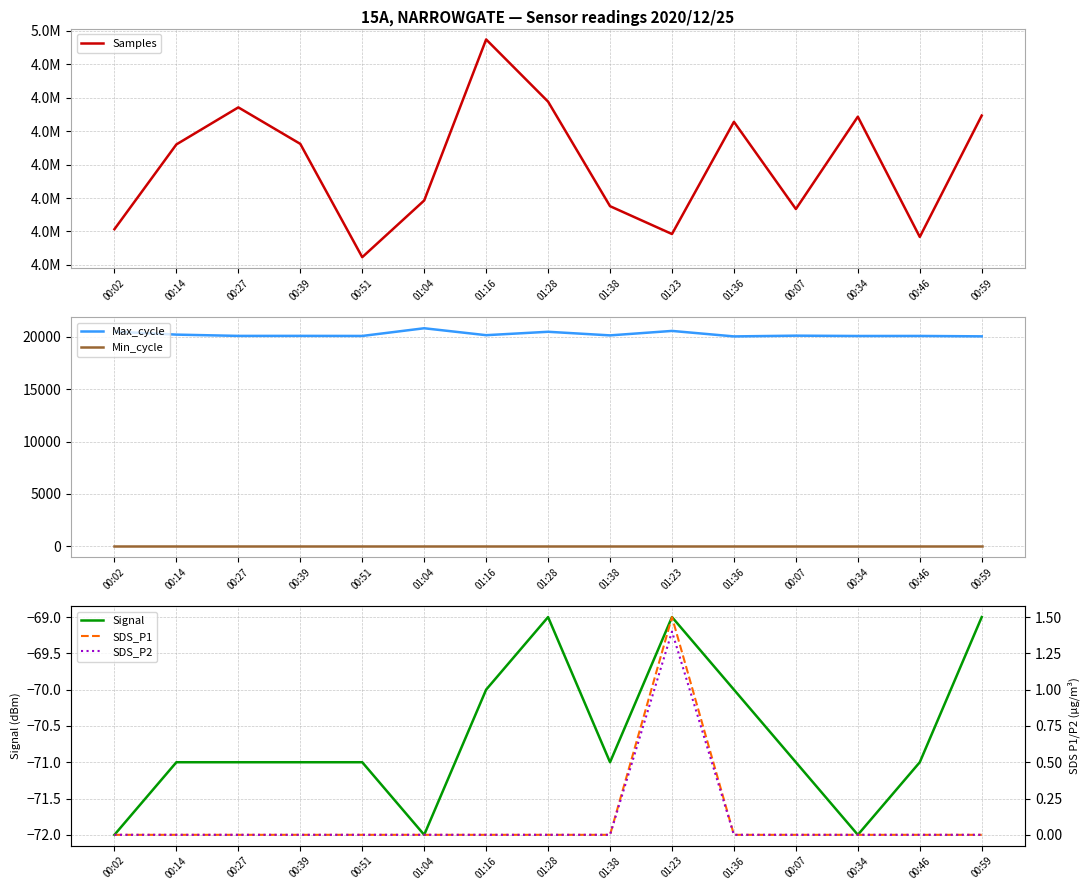

Reading left to right, what are all the values shown in this chart?

Samples: 00:02=4970339.0	00:14=4983019.0	00:27=4988561.0	00:39=4983103.0	00:51=4966151.0	01:04=4974633.0	01:16=4998725.0	01:28=4989419.0	01:38=4973782.0	01:23=4969617.0	01:36=4986402.0	00:07=4973355.0	00:34=4987168.0	00:46=4969182.0	00:59=4987341.0
Max_cycle: 00:02=20482.0	00:14=20199.0	00:27=20077.0	00:39=20079.0	00:51=20072.0	01:04=20806.0	01:16=20145.0	01:28=20470.0	01:38=20126.0	01:23=20552.0	01:36=20028.0	00:07=20099.0	00:34=20068.0	00:46=20072.0	00:59=20034.0
Min_cycle: 00:02=28.0	00:14=28.0	00:27=28.0	00:39=28.0	00:51=28.0	01:04=28.0	01:16=28.0	01:28=28.0	01:38=28.0	01:23=28.0	01:36=28.0	00:07=28.0	00:34=28.0	00:46=28.0	00:59=28.0
Signal: 00:02=-72.0	00:14=-71.0	00:27=-71.0	00:39=-71.0	00:51=-71.0	01:04=-72.0	01:16=-70.0	01:28=-69.0	01:38=-71.0	01:23=-69.0	01:36=-70.0	00:07=-71.0	00:34=-72.0	00:46=-71.0	00:59=-69.0
SDS_P1: 00:02=0.0	00:14=0.0	00:27=0.0	00:39=0.0	00:51=0.0	01:04=0.0	01:16=0.0	01:28=0.0	01:38=0.0	01:23=1.5	01:36=0.0	00:07=0.0	00:34=0.0	00:46=0.0	00:59=0.0
SDS_P2: 00:02=0.0	00:14=0.0	00:27=0.0	00:39=0.0	00:51=0.0	01:04=0.0	01:16=0.0	01:28=0.0	01:38=0.0	01:23=1.4	01:36=0.0	00:07=0.0	00:34=0.0	00:46=0.0	00:59=0.0